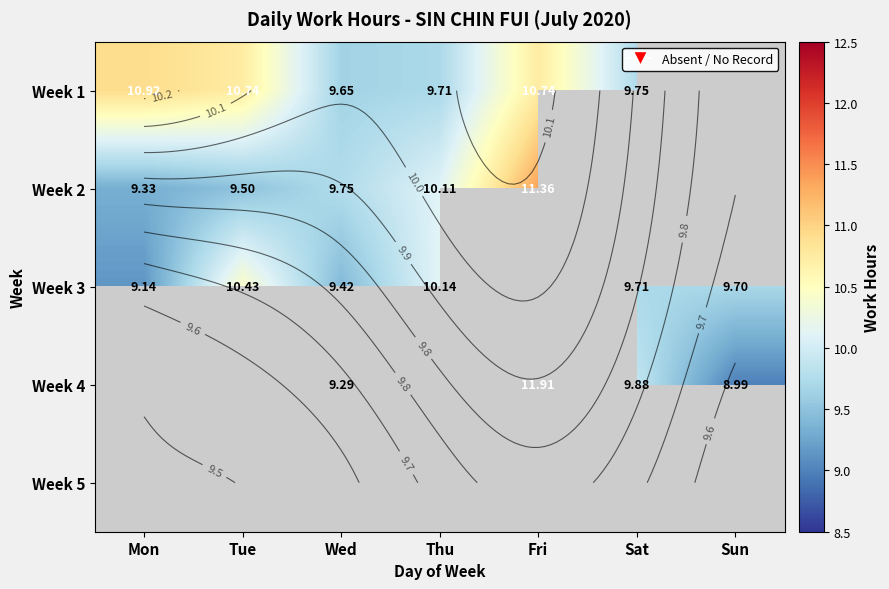

At how many categories does at least one series exceed 9?

7